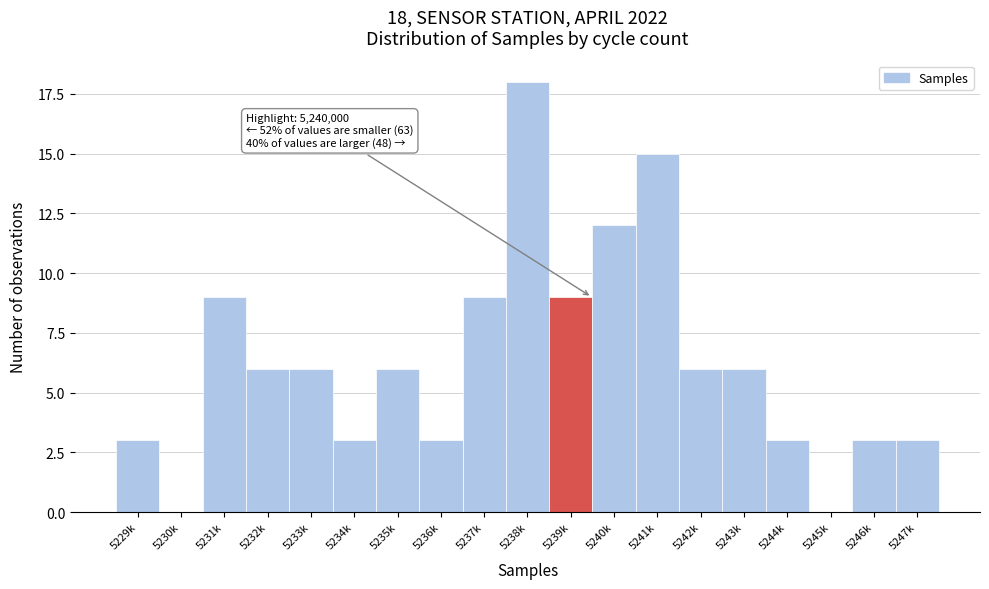

Reading left to right, transcribe all the data shown in this chart.

5229k=3	5230k=0	5231k=9	5232k=6	5233k=6	5234k=3	5235k=6	5236k=3	5237k=9	5238k=18	5239k=9	5240k=12	5241k=15	5242k=6	5243k=6	5244k=3	5245k=0	5246k=3	5247k=3